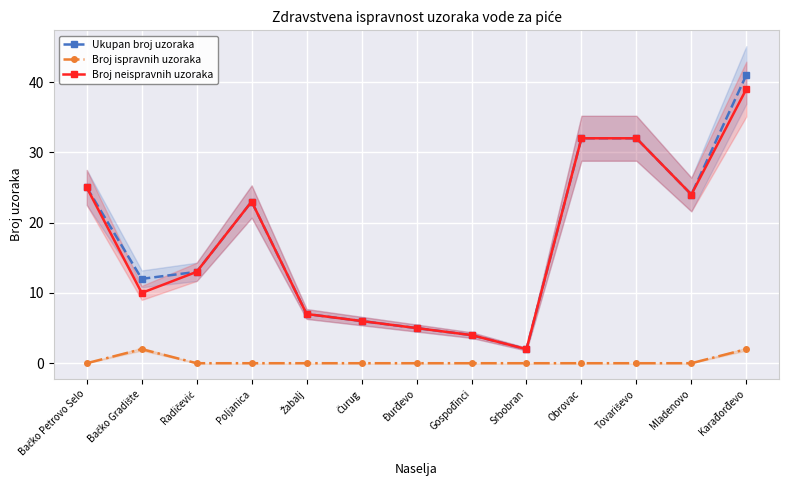

At which label does Broj neispravnih uzoraka first exceed 13?

Bačko Petrovo Selo